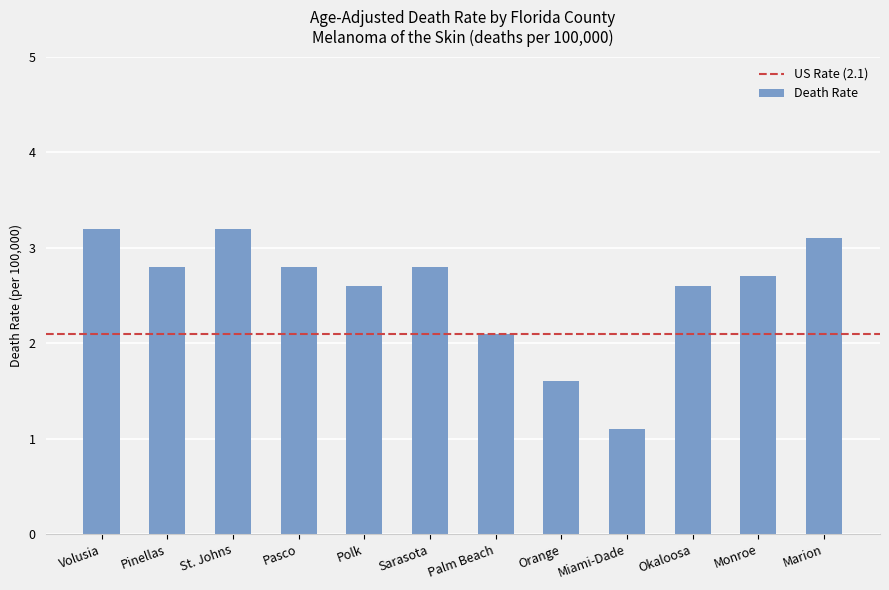

The value at Pasco is 1.2. True or false?

False